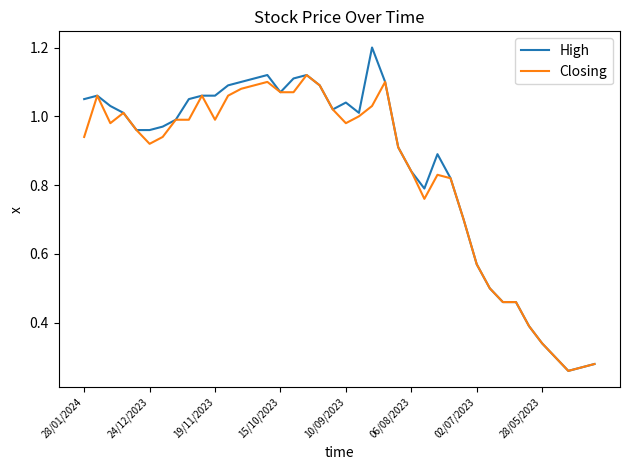

List the series in order of their peak value, lowest first.

Closing, High